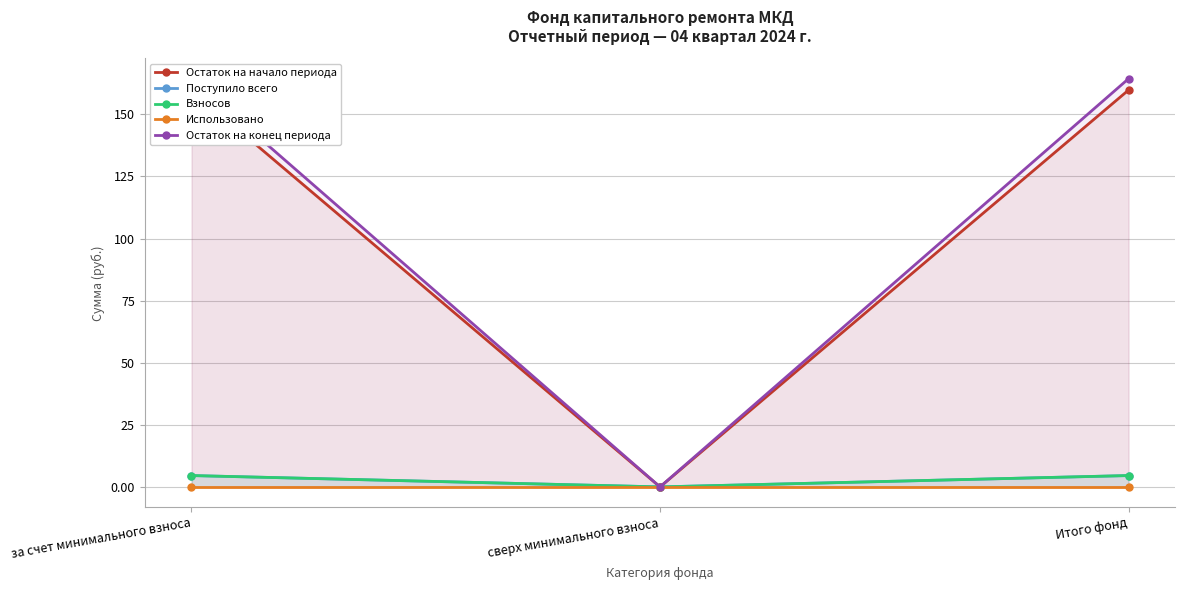

Count the Взносов values in the range 0 to 4.

1